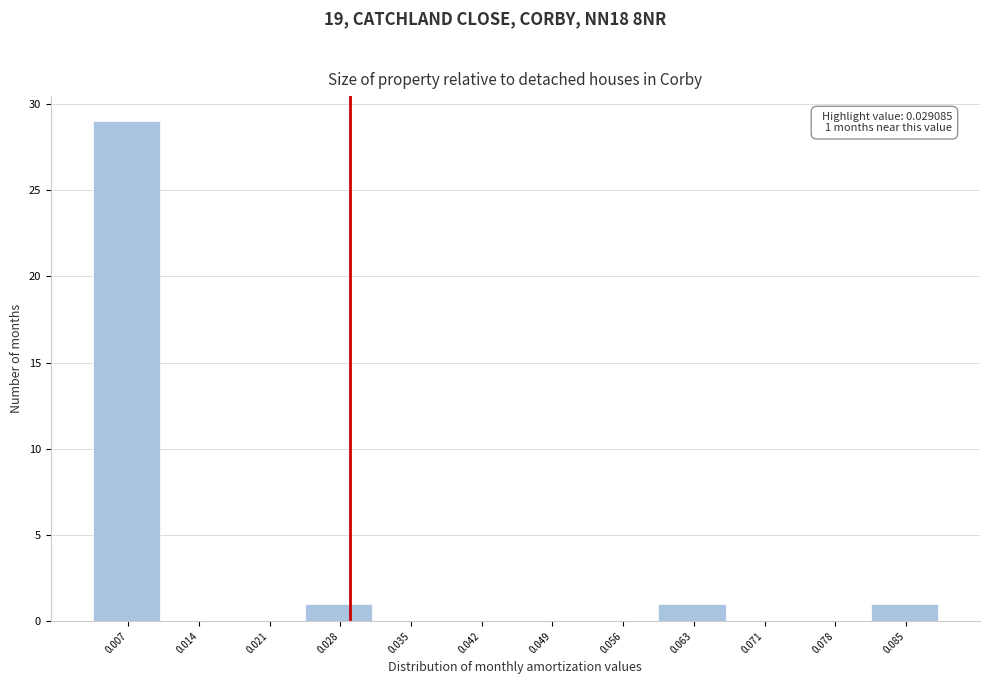

Which range on the x-axis has the tallest bar?

0.003 to 0.010